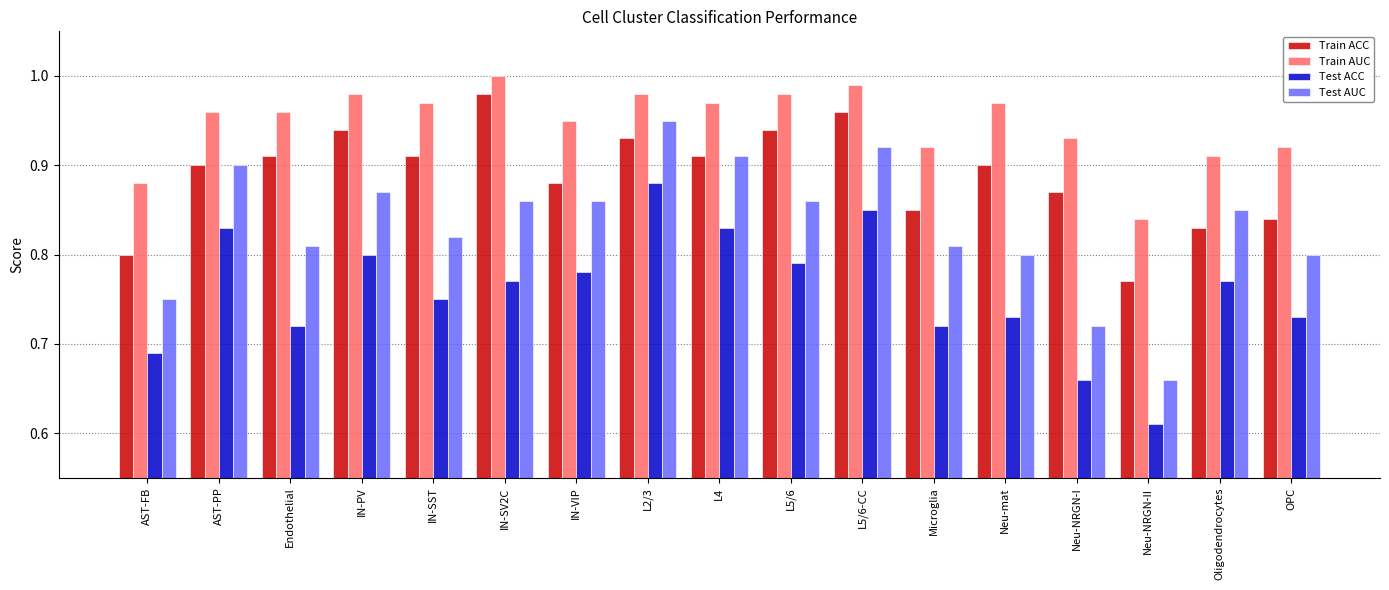

Which series has the largest total across all categories?

Train AUC